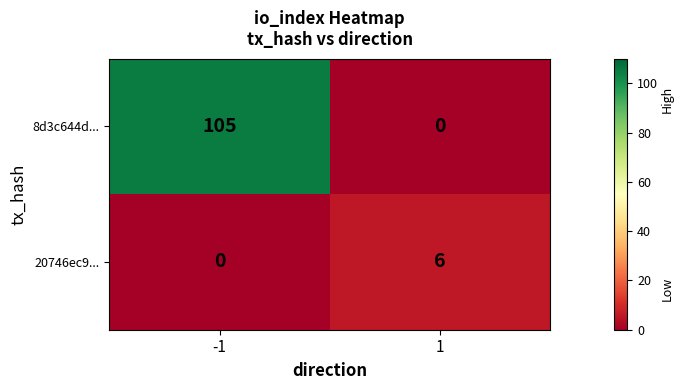

Rank the series by their average value, from highest to lowest.

8d3c644d..., 20746ec9...